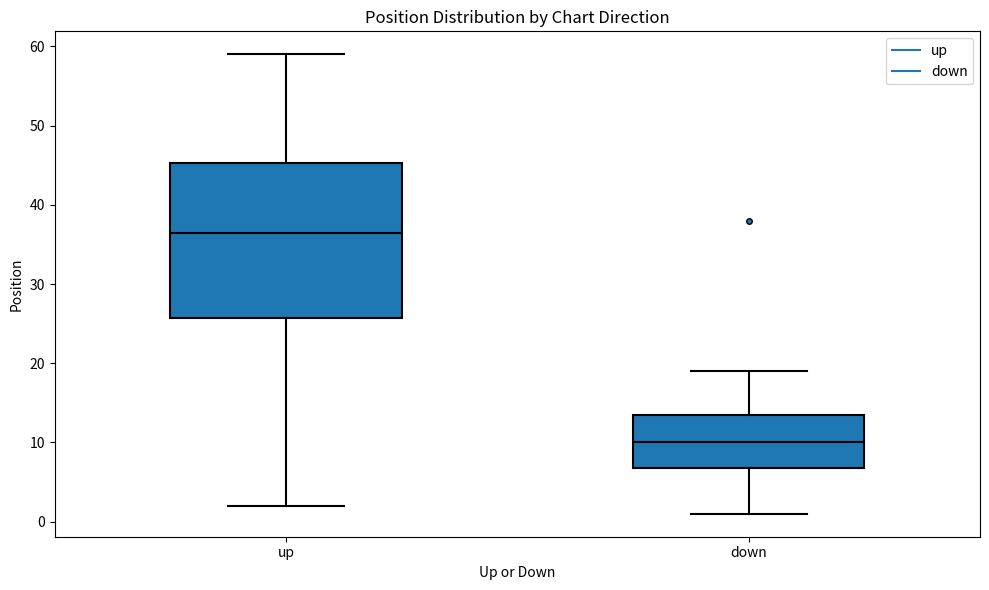

Comparing the boxes themselves (not the whiskers), which one is the tallest?

up